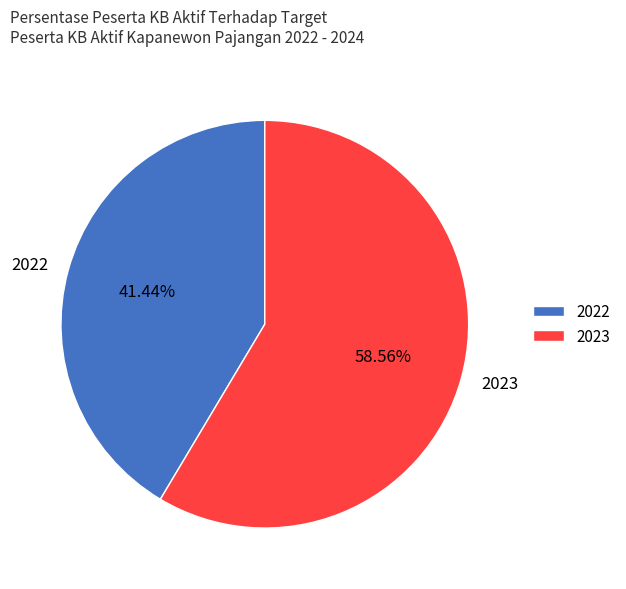

Is it true that 2022 is 50% of the pie?

False